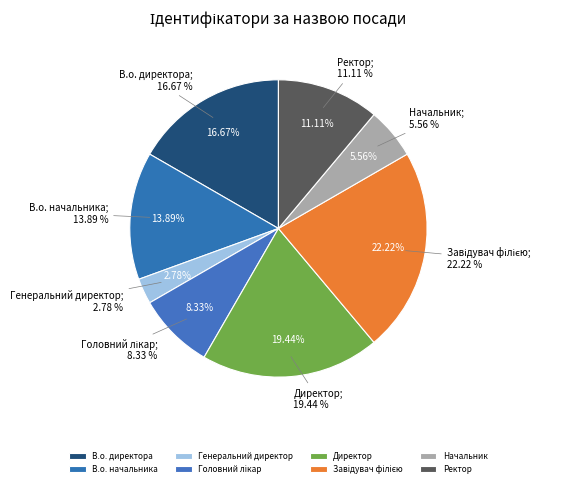

The Ректор slice represents 11% of the pie. True or false?

True